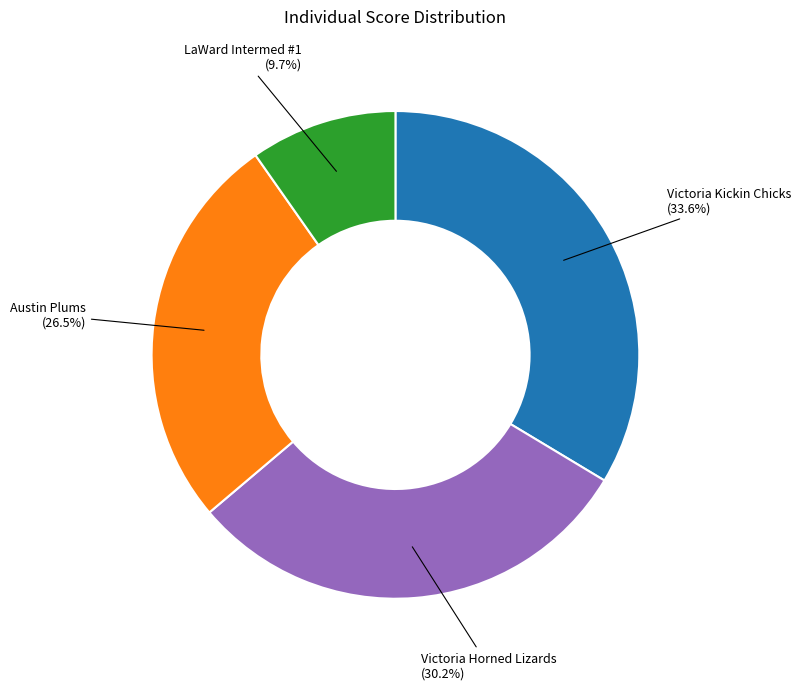

Is there a majority slice in this chart?

No